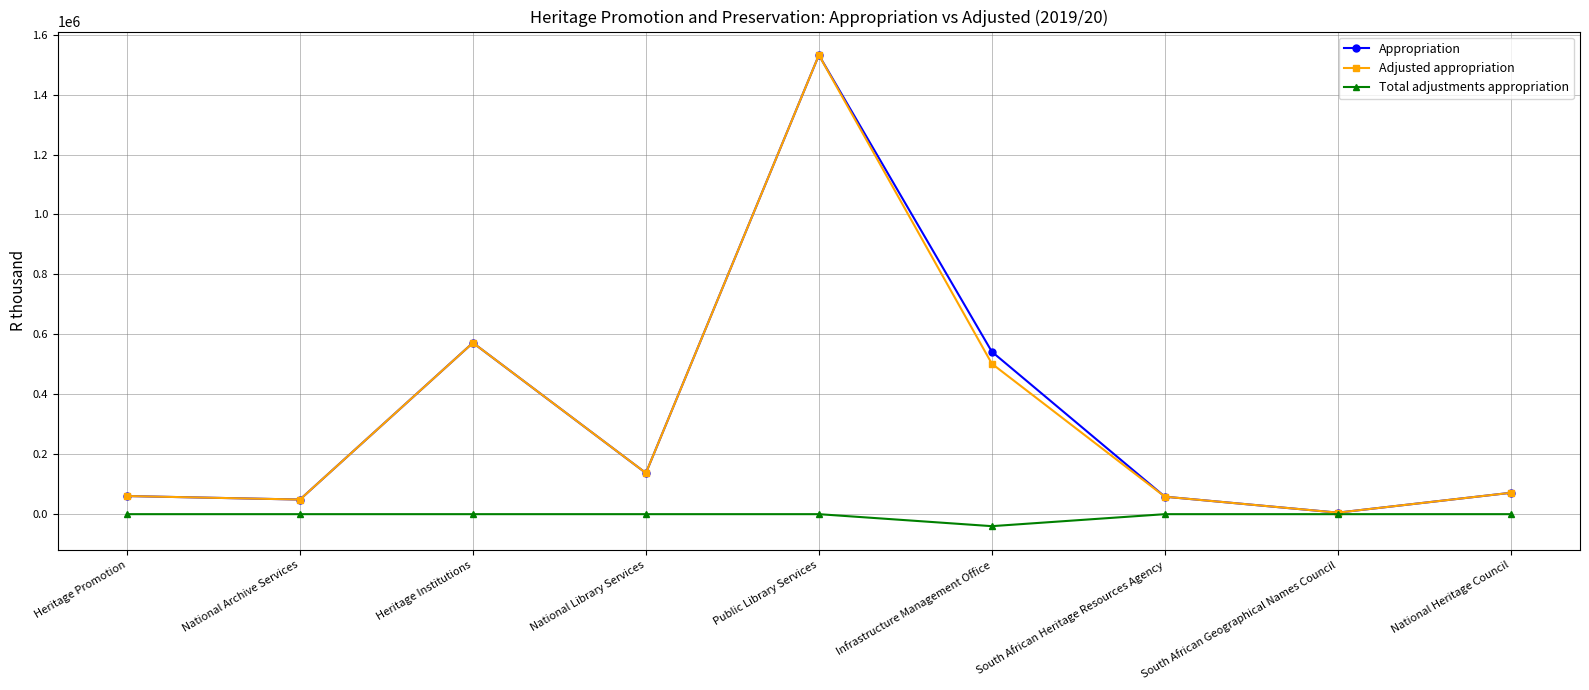

What is the difference between the highest and lowest values at Infrastructure Management Office?

581932